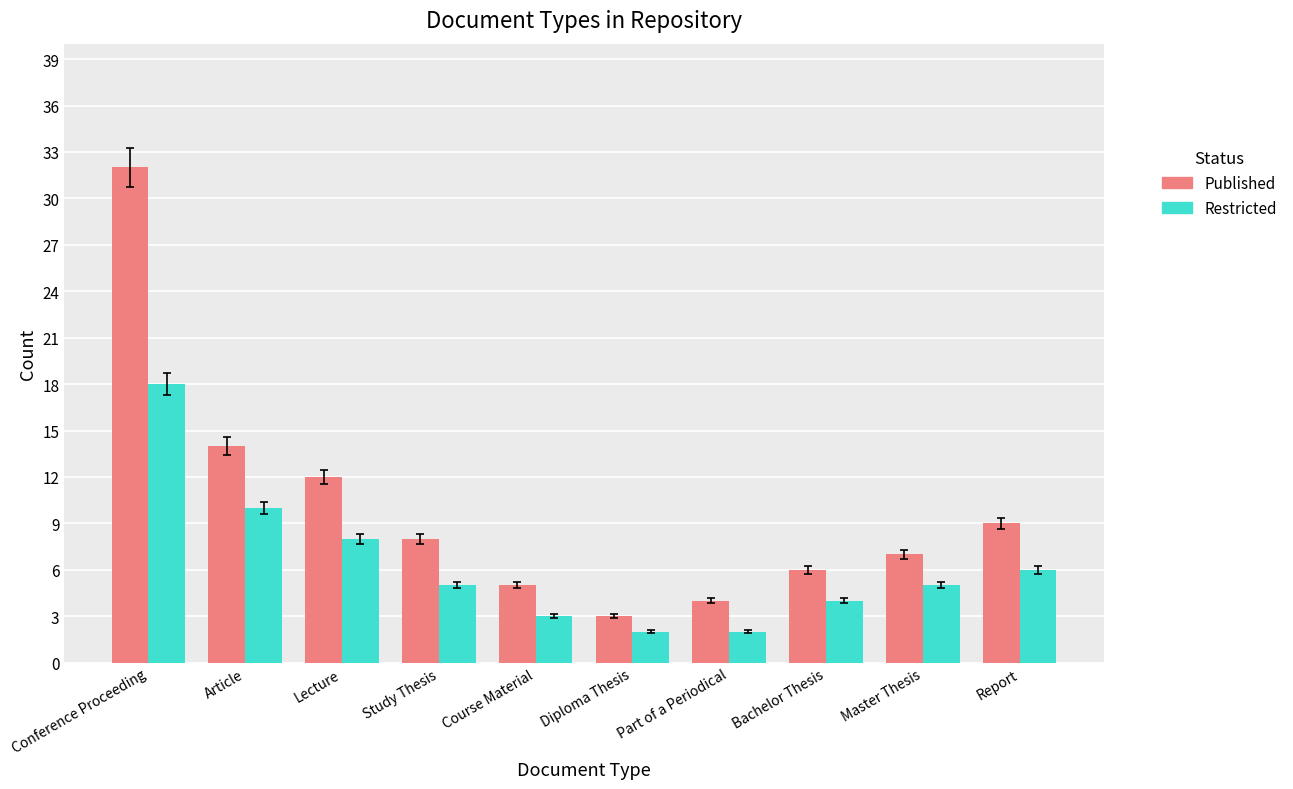

How many data points in Published are less than 8?

5